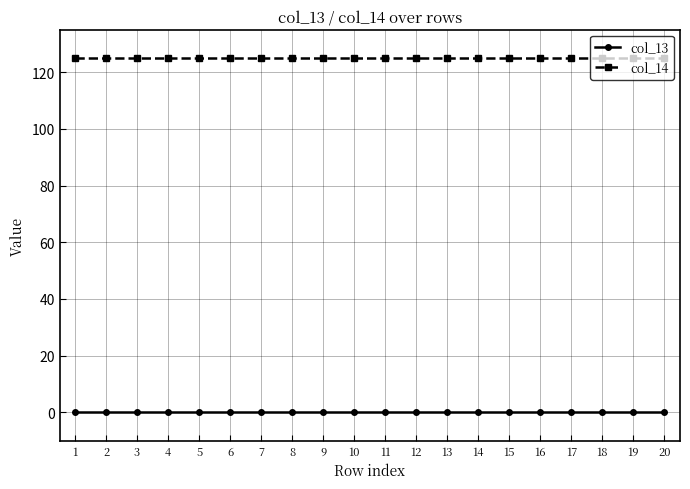

True or false: col_14 and col_13 intersect in this chart.

False